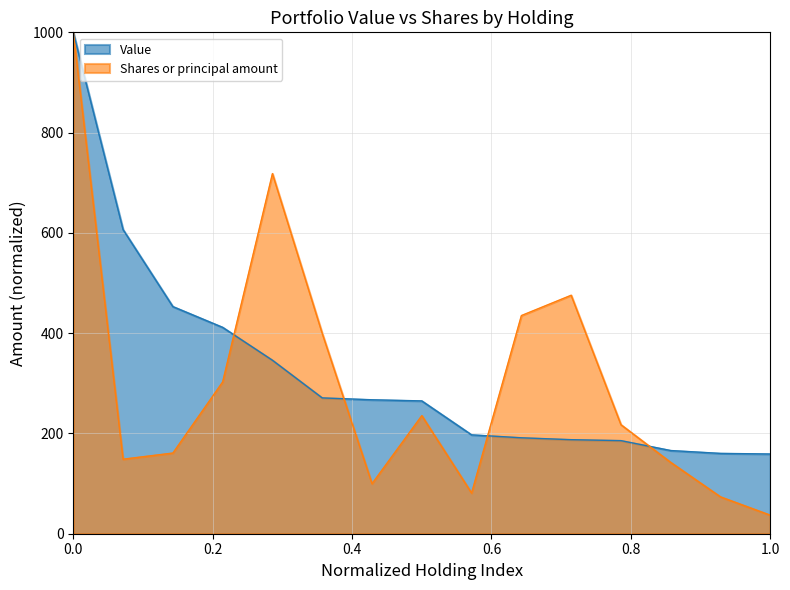

Which series changed the most between LLY and PG?

Value